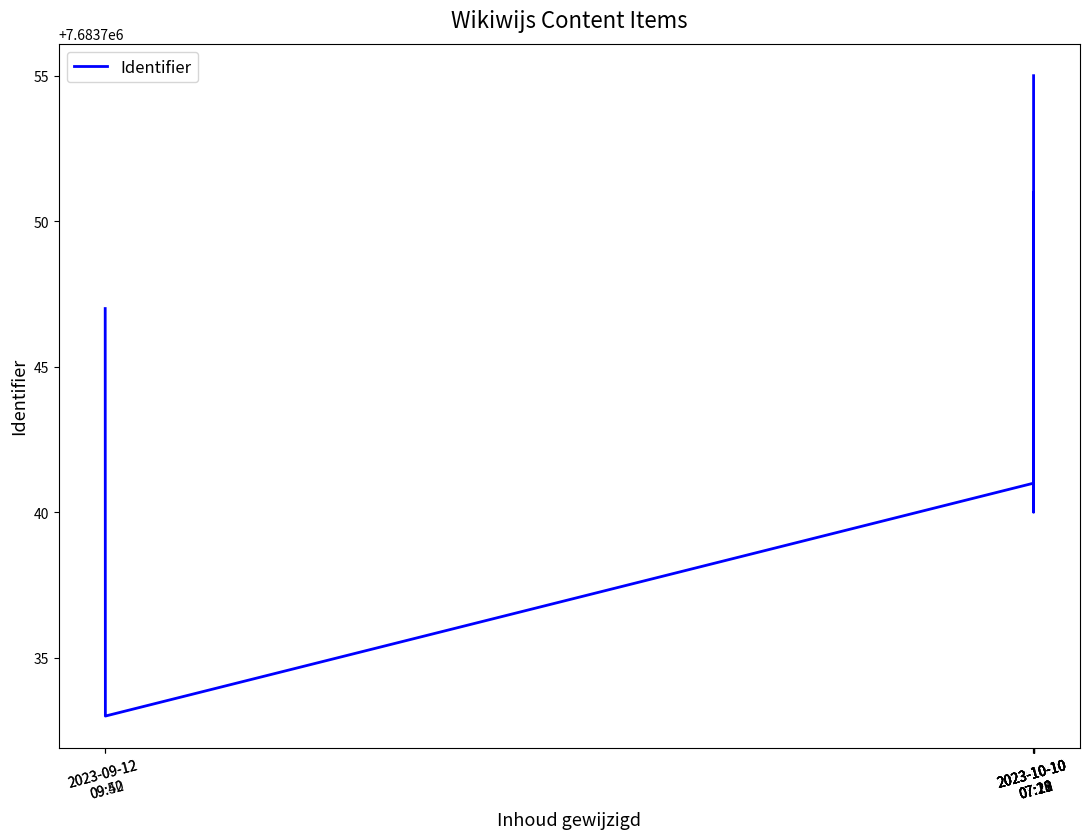

What is the sum of all values?

69153704